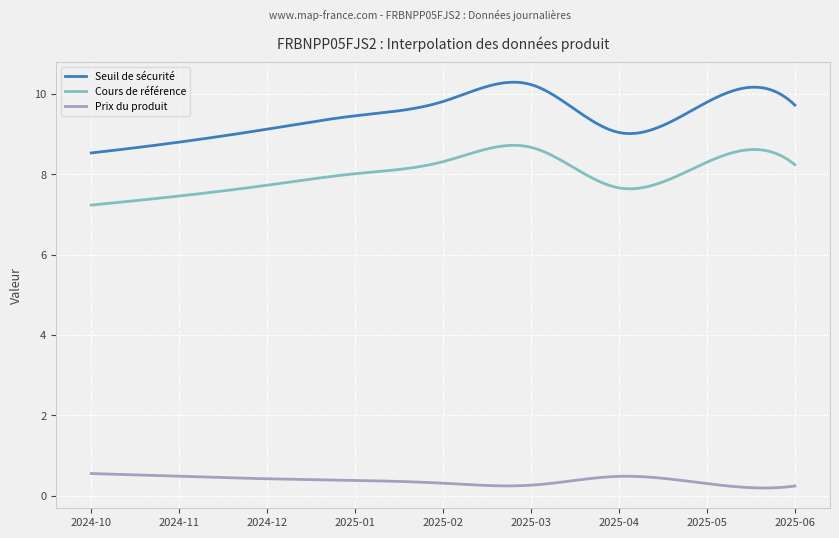

Which series has the largest range (max minus min)?

Seuil de sécurité